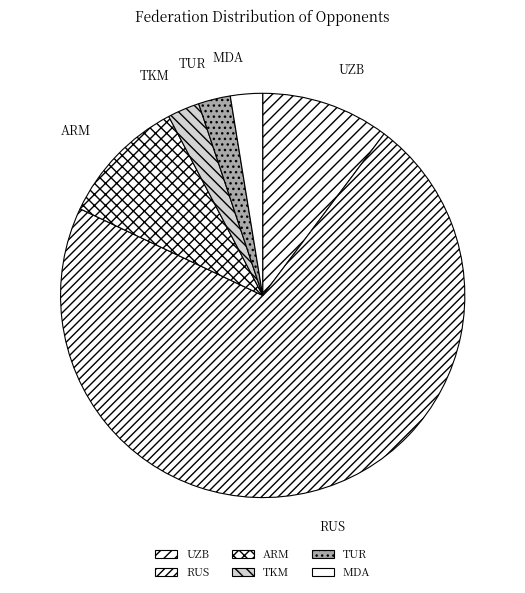

What is the ratio of the value at RUS to the value at TUR?

28.0